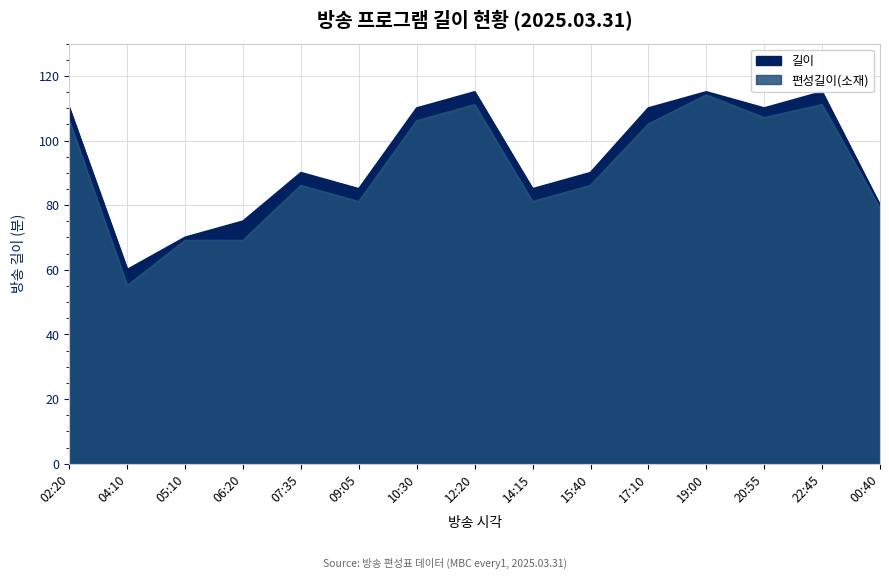

What position from the left is 10:30?

7